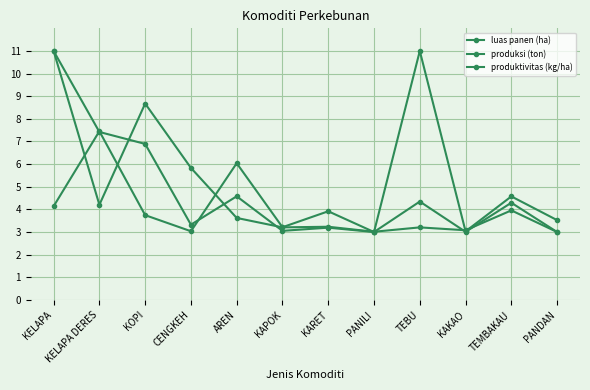

What value does the luas panen (ha) series have at KOPI?

8.7